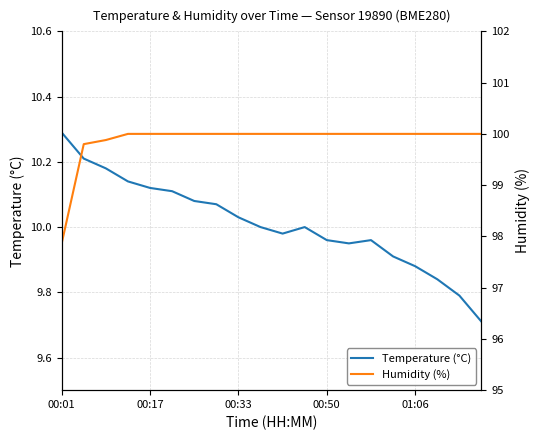

Is this an area chart (filled region under the line)?

No